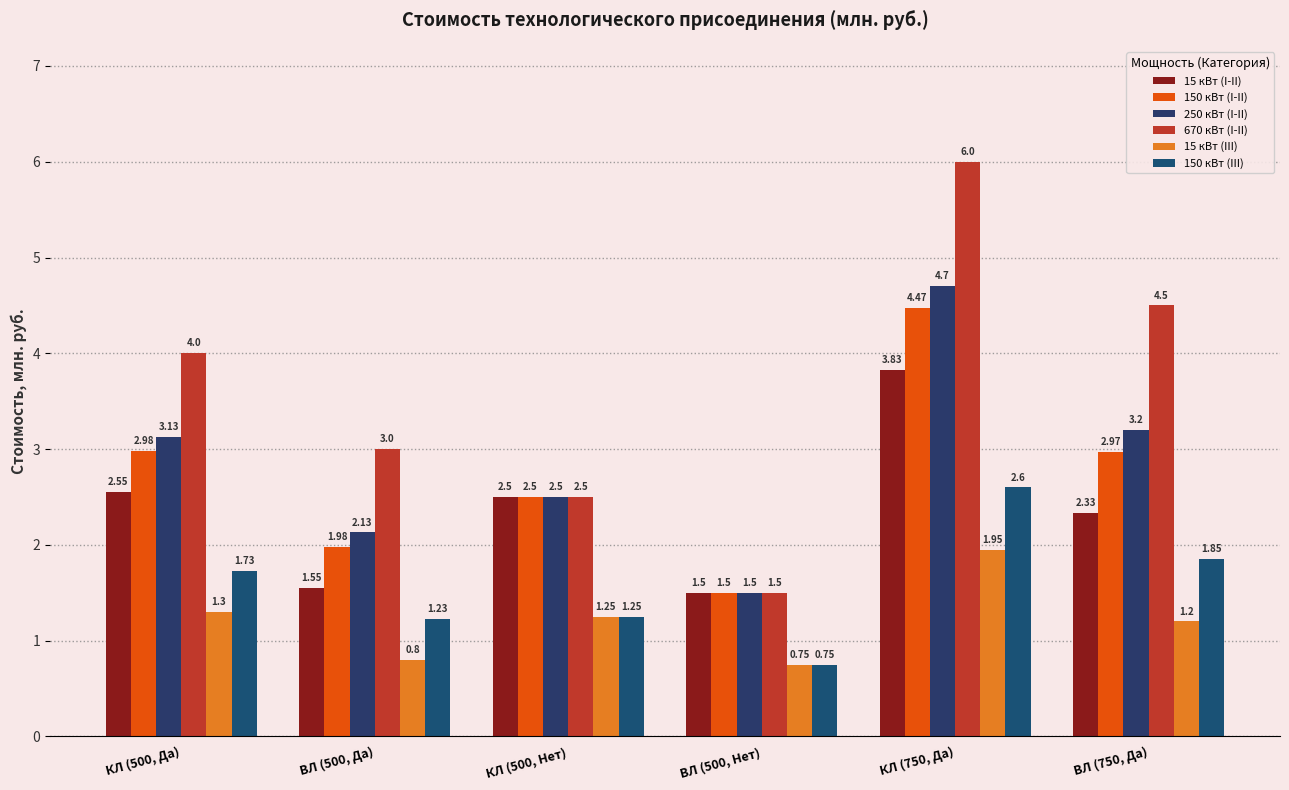

How many values in the 15 кВт (III) series are below 1?

2